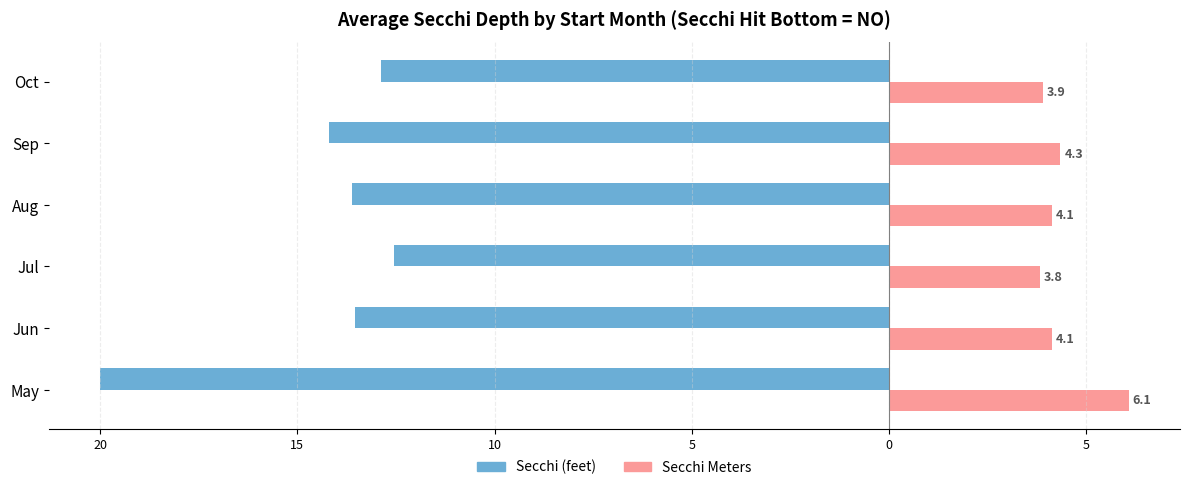

What are all the series names shown in the legend?

Secchi (feet), Secchi Meters